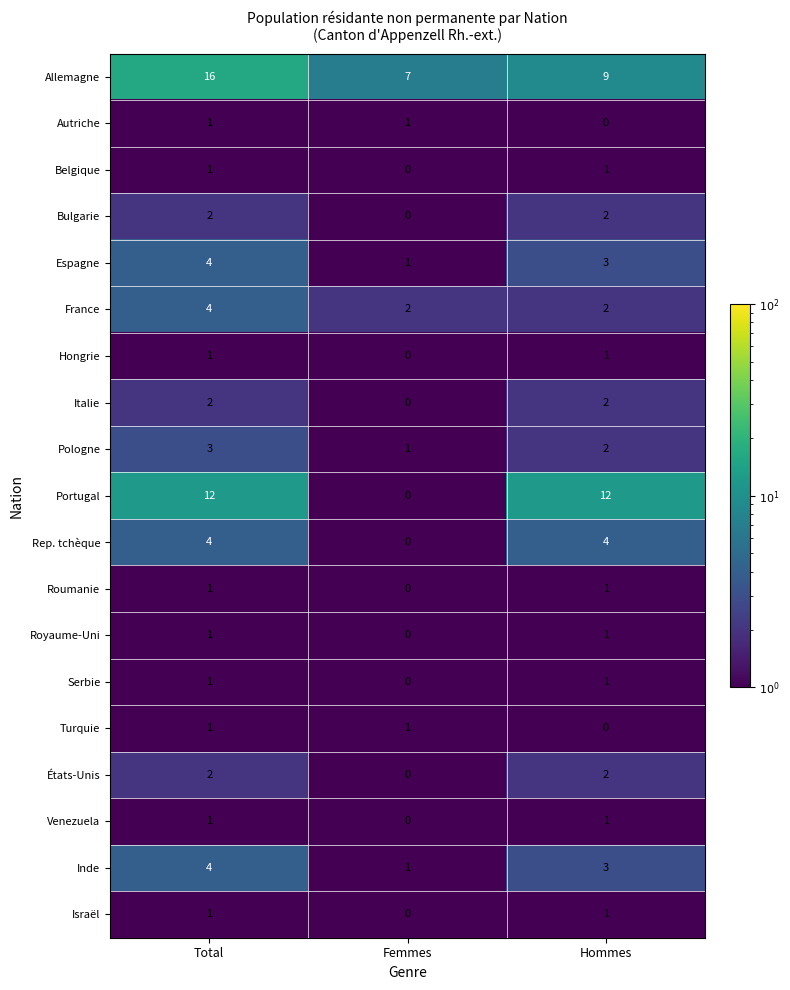

At which label does France reach its peak?

Total